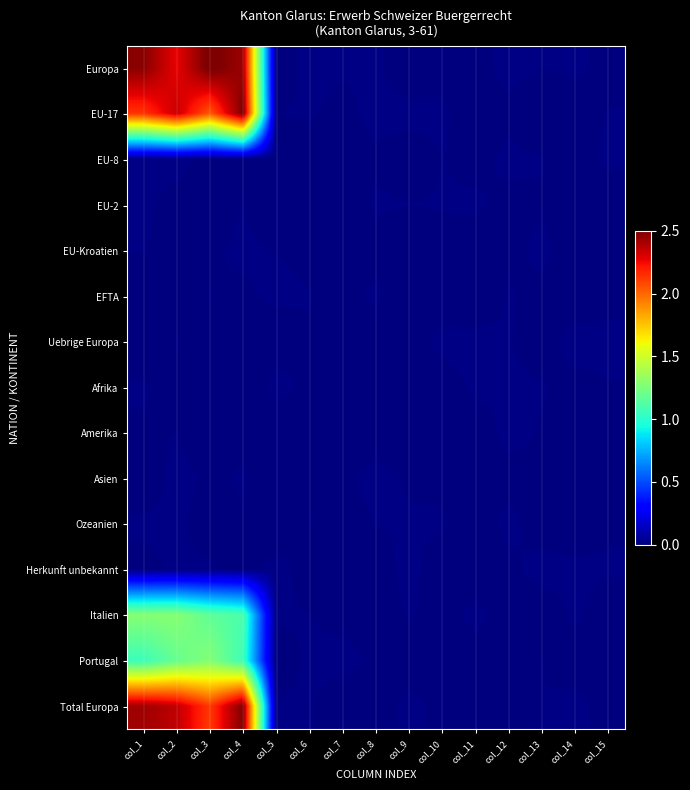

Between col_5 and col_2, which is larger?

col_2